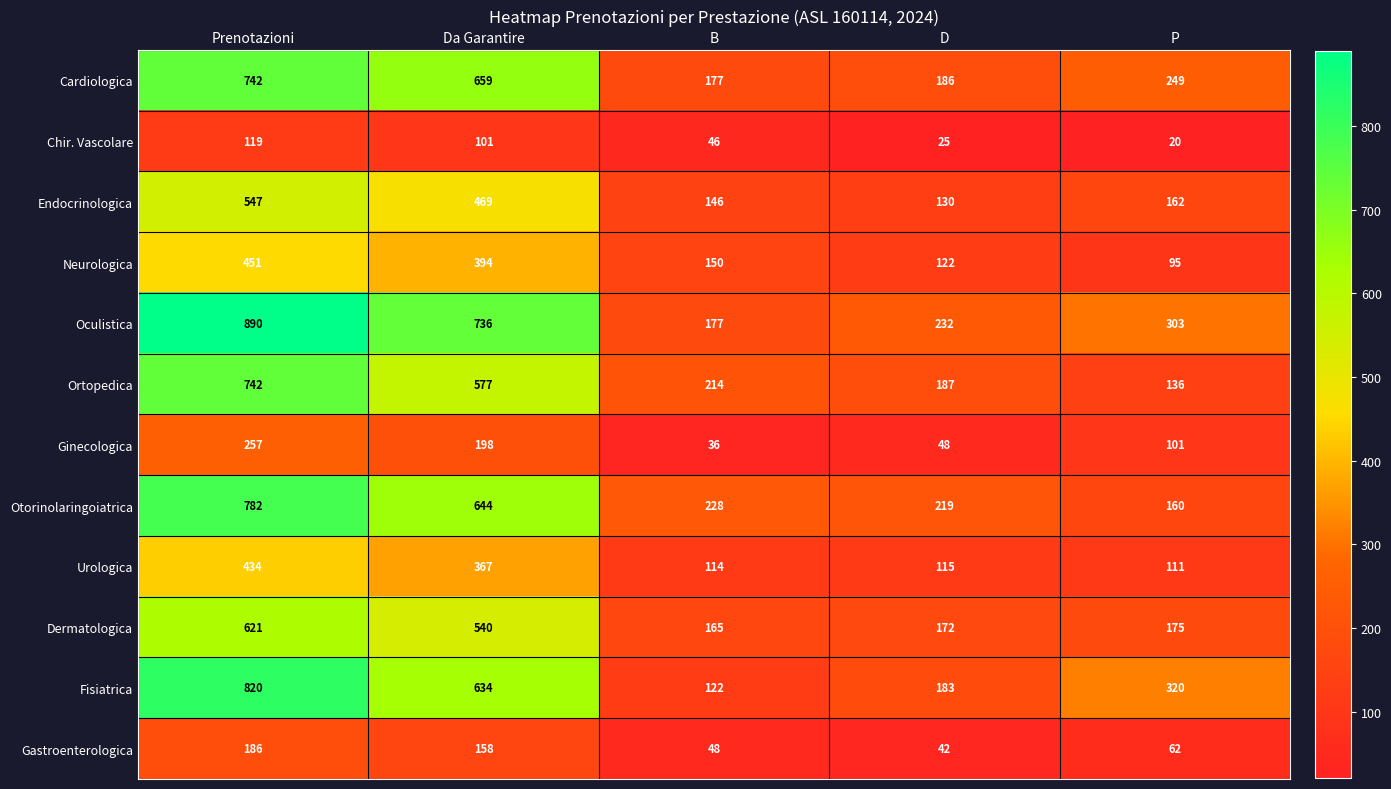

What is the smallest value displayed?

20